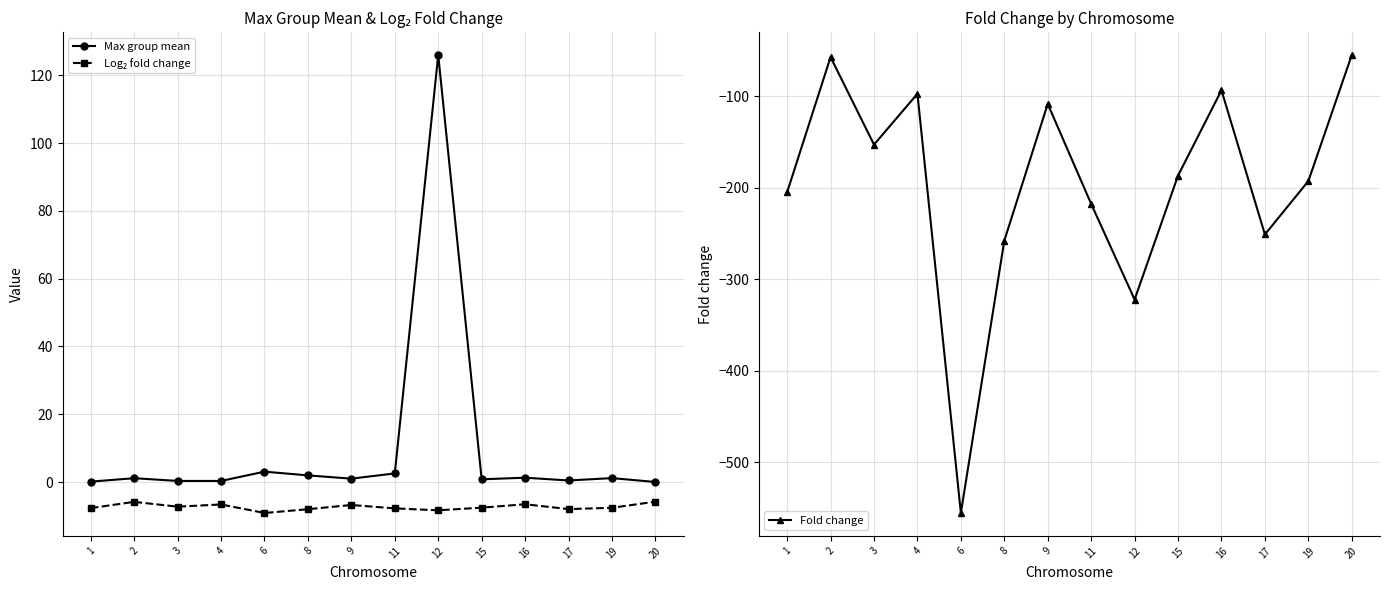

Reading left to right, transcribe all the data shown in this chart.

Max group mean: 0.1	1.1	0.3	0.3	3.1	2.0	1.0	2.5	126.0	0.8	1.3	0.5	1.2	0.0
Log₂ fold change: -7.7	-5.8	-7.3	-6.6	-9.1	-8.0	-6.8	-7.8	-8.3	-7.5	-6.5	-8.0	-7.6	-5.8
Fold change: -204.9	-57.3	-152.9	-97.4	-555.4	-257.9	-108.4	-217.7	-322.2	-186.8	-93.5	-251.1	-192.8	-55.0